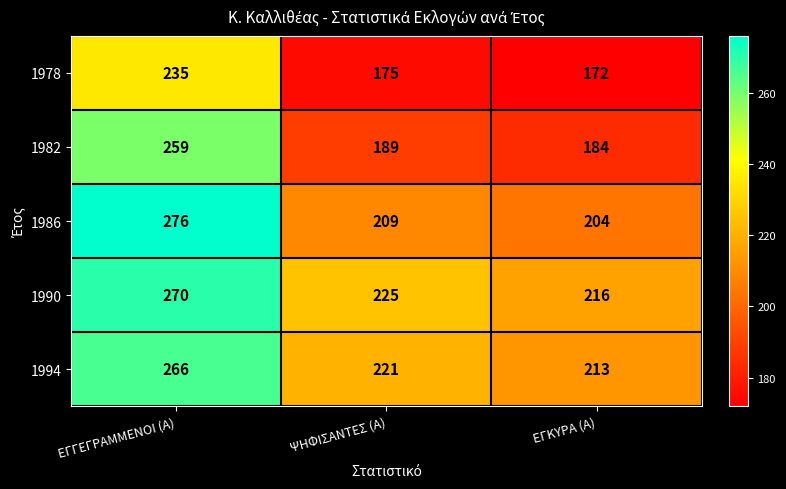

Which series has the largest total across all categories?

1990